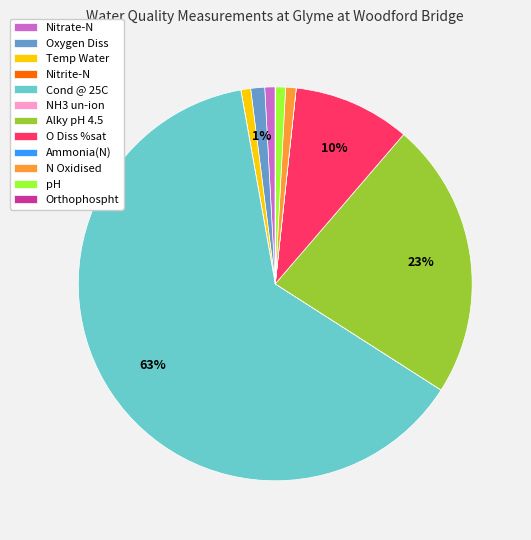

Is it true that Cond @ 25C is 57% of the pie?

False